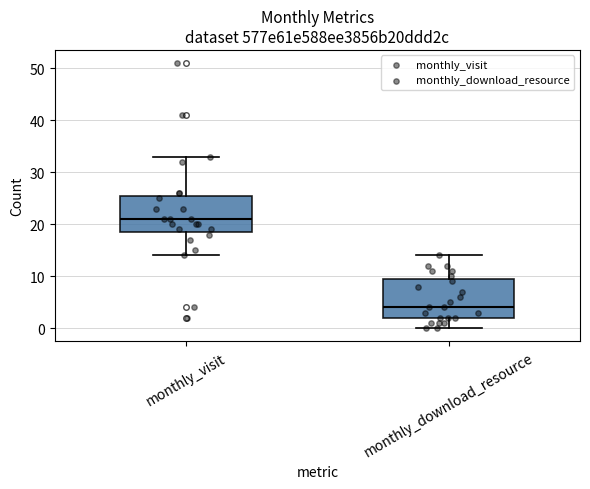

Which box's median line is the lowest?

monthly_download_resource